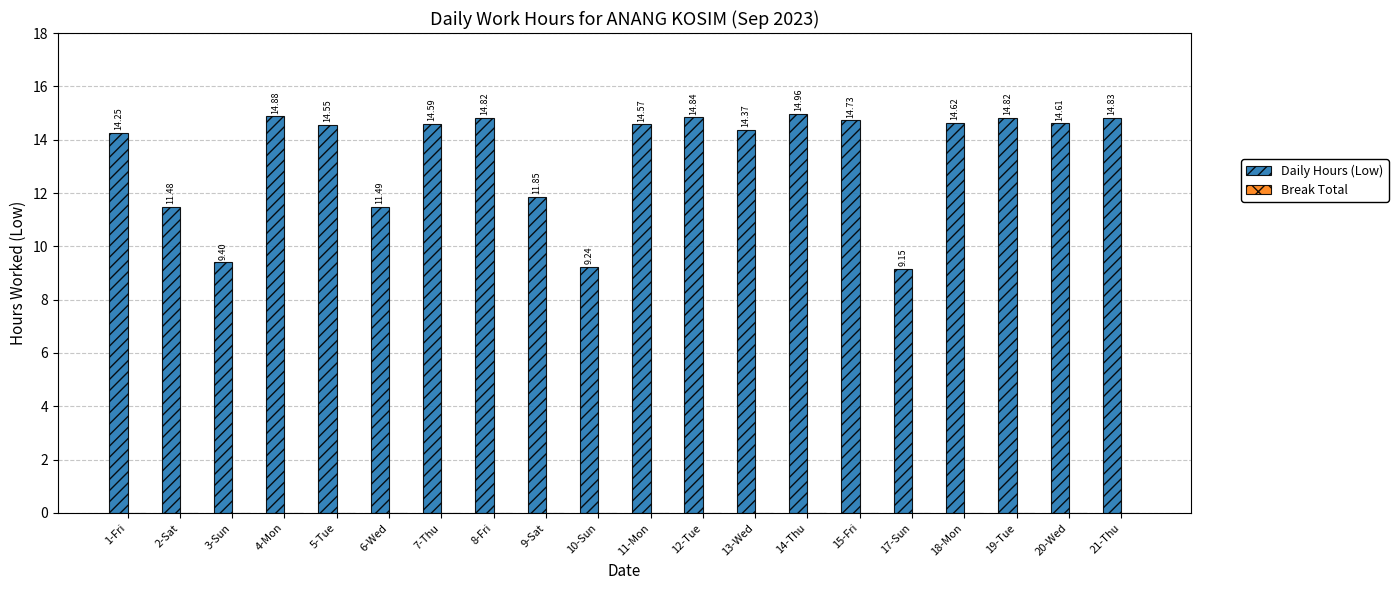

What is the change in value from 3-Sun to 15-Fri?

+5.3